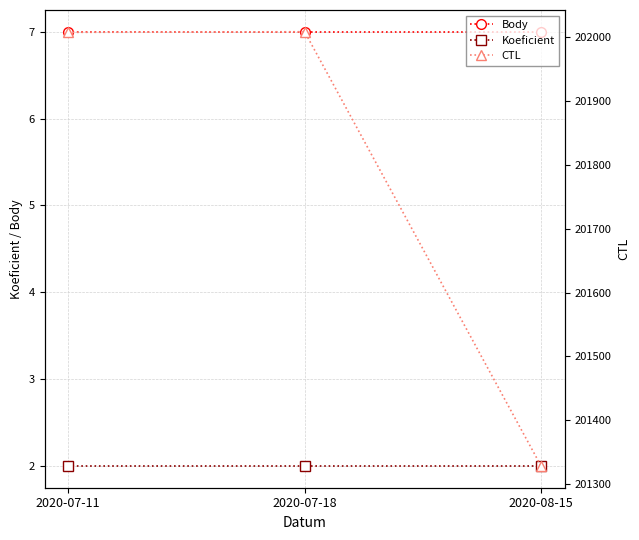

Reading right to left, what are all the values shown in this chart?

Body: 2020-08-15=7	2020-07-18=7	2020-07-11=7
Koeficient: 2020-08-15=2	2020-07-18=2	2020-07-11=2
CTL: 2020-08-15=201328	2020-07-18=202009	2020-07-11=202008